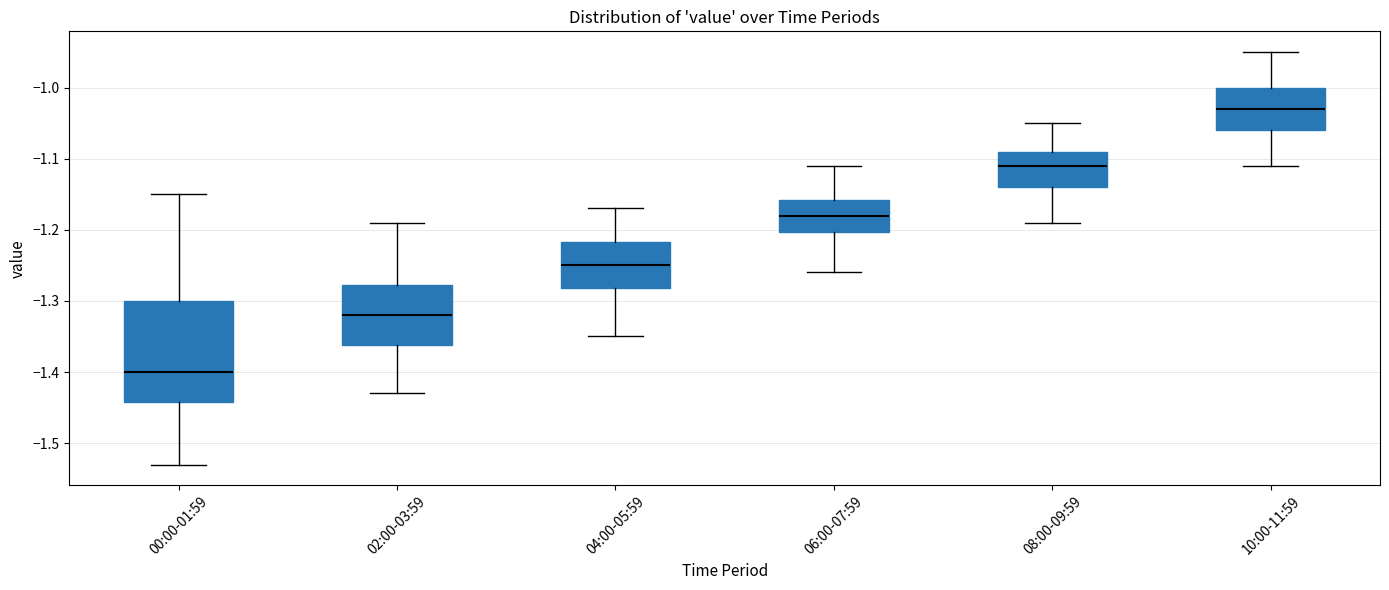

Where does the lower whisker of the box for 08:00-09:59 end on the y-axis? The values are not printed on the chart, so give them approximately, as read against the axis.

-1.19